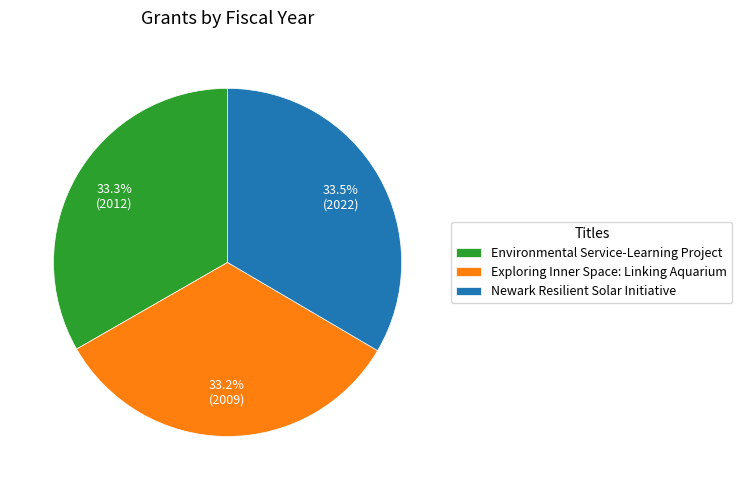

Does Exploring Inner Space: Linking Aquarium account for over 50% of the chart?

No